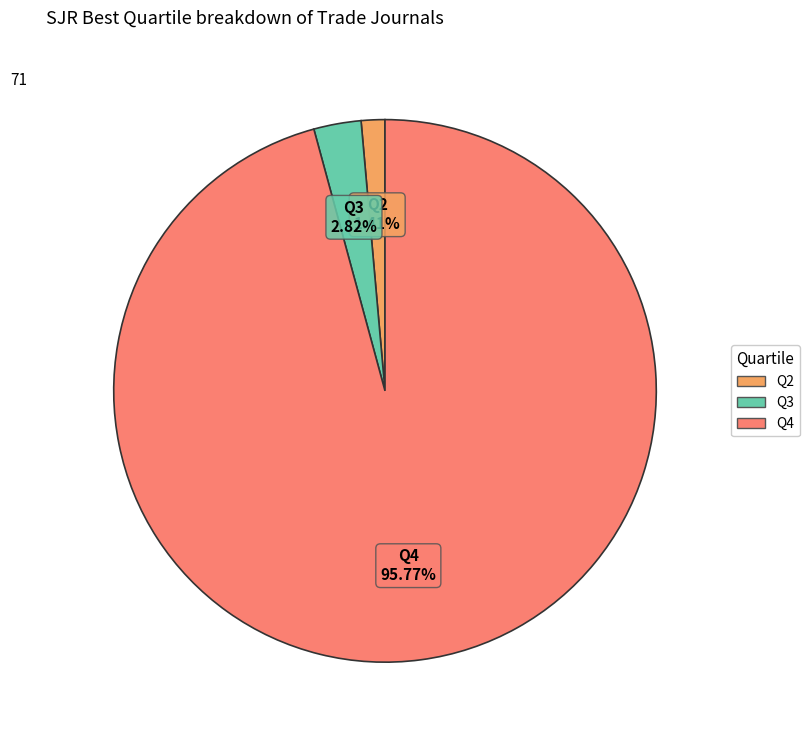

Is it true that Q3 is 10% of the pie?

False